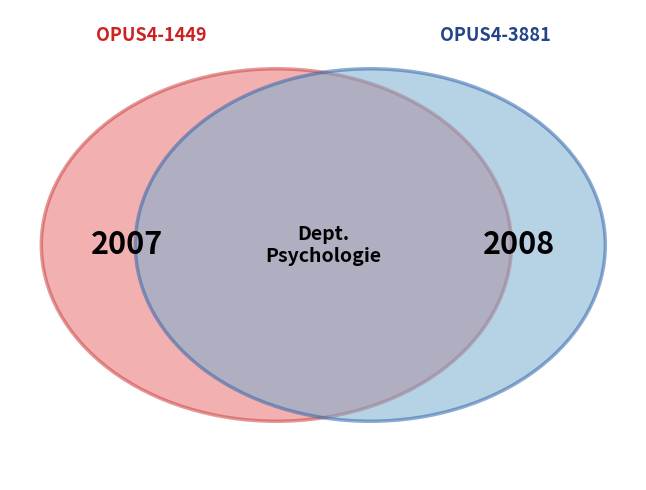

Which has a higher value, OPUS4-1449 or OPUS4-3881?

OPUS4-3881